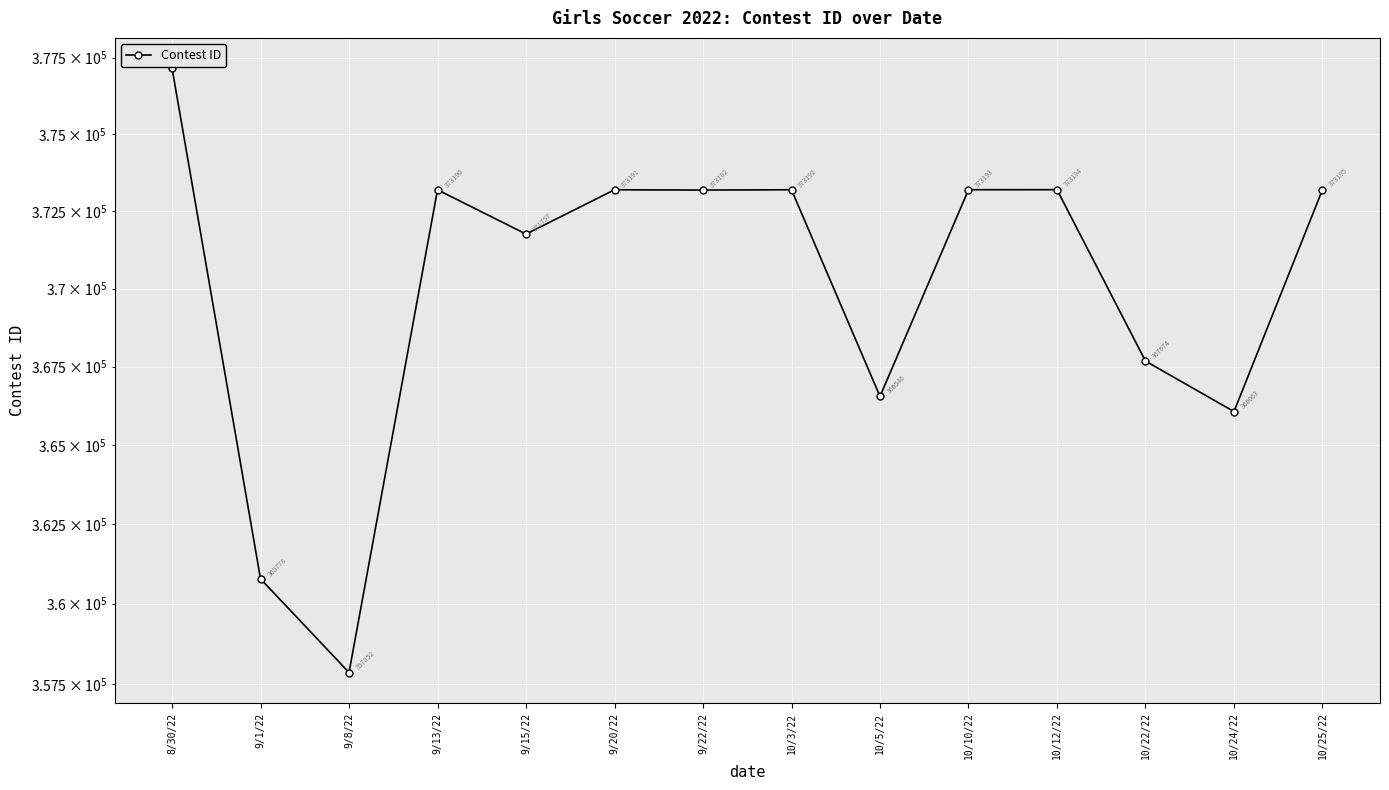

What is the change in value from 9/1/22 to 9/13/22?

+12412